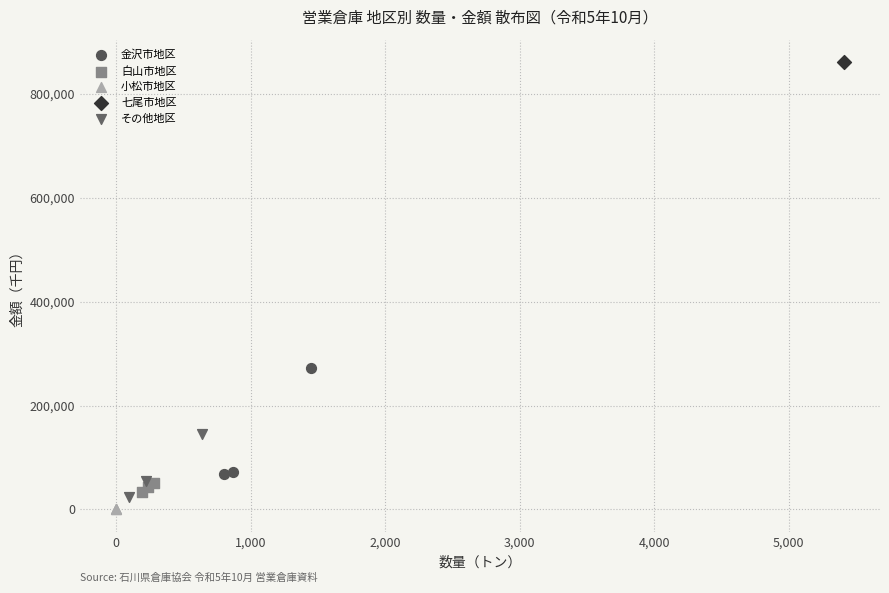

What are all the series names shown in the legend?

金沢市地区, 白山市地区, 小松市地区, 七尾市地区, その他地区